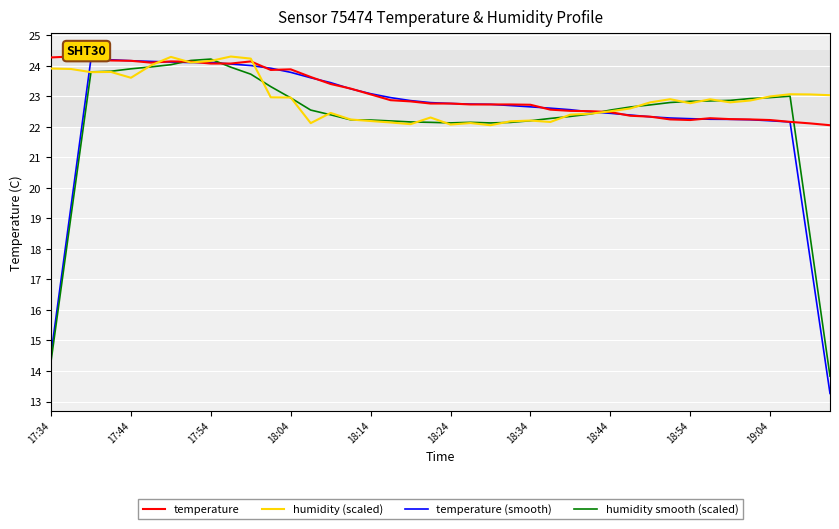

How many intersections are there between humidity smooth (scaled) and humidity (scaled)?

20